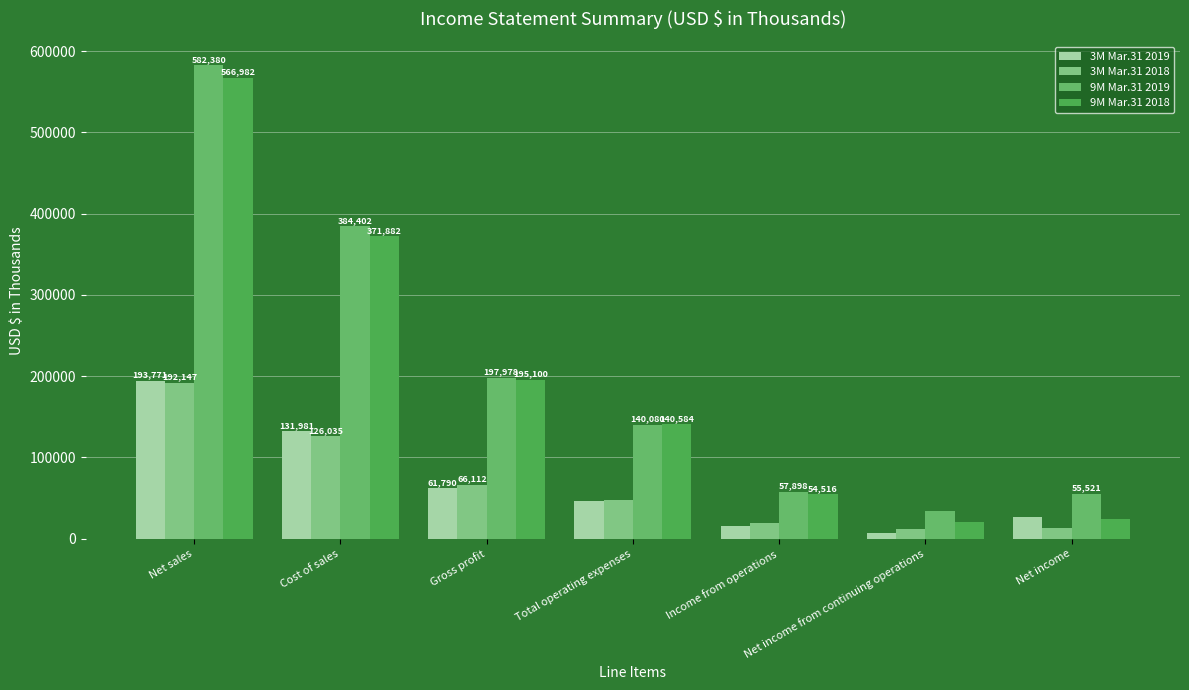

What is the label of the 3rd bar from the right?

Income from operations